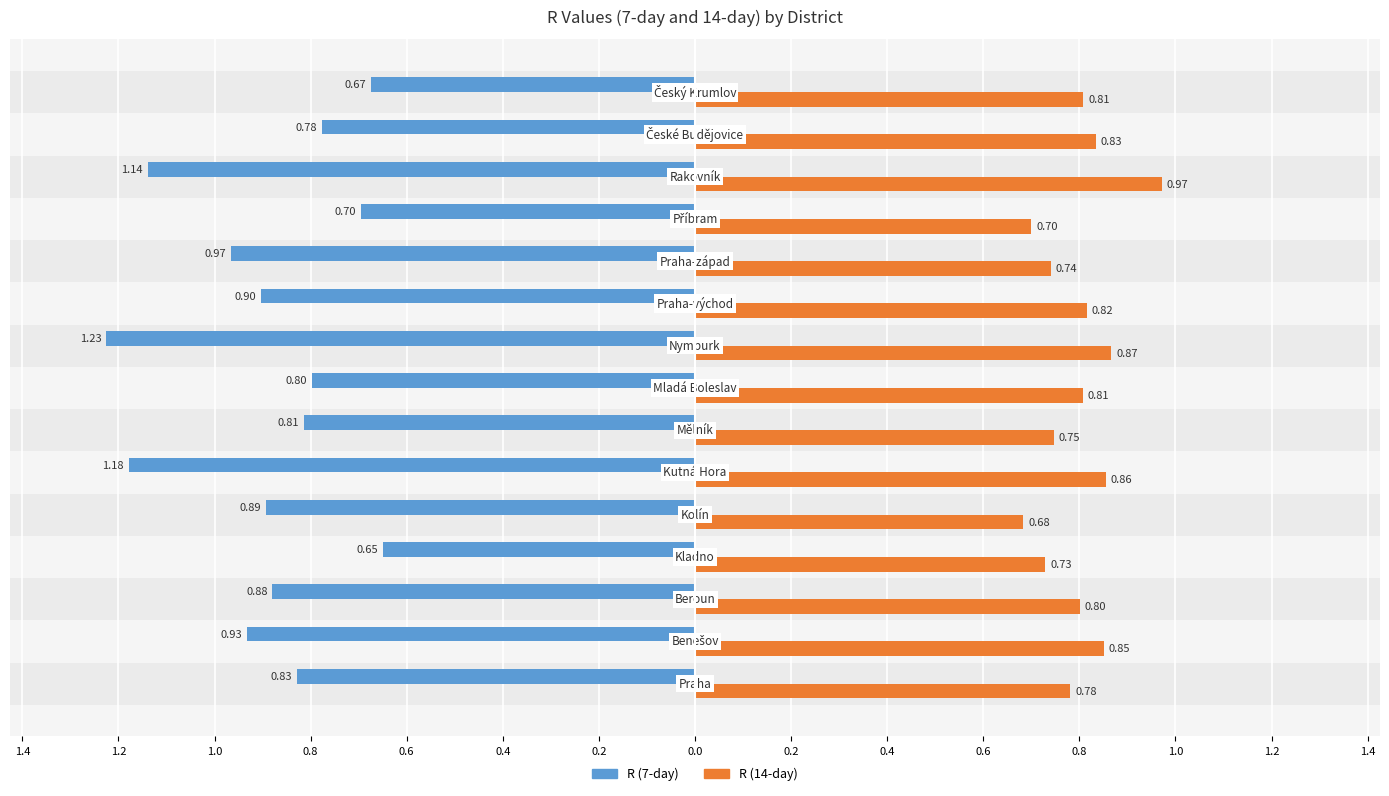

What are all the series names shown in the legend?

R (7-day), R (14-day)